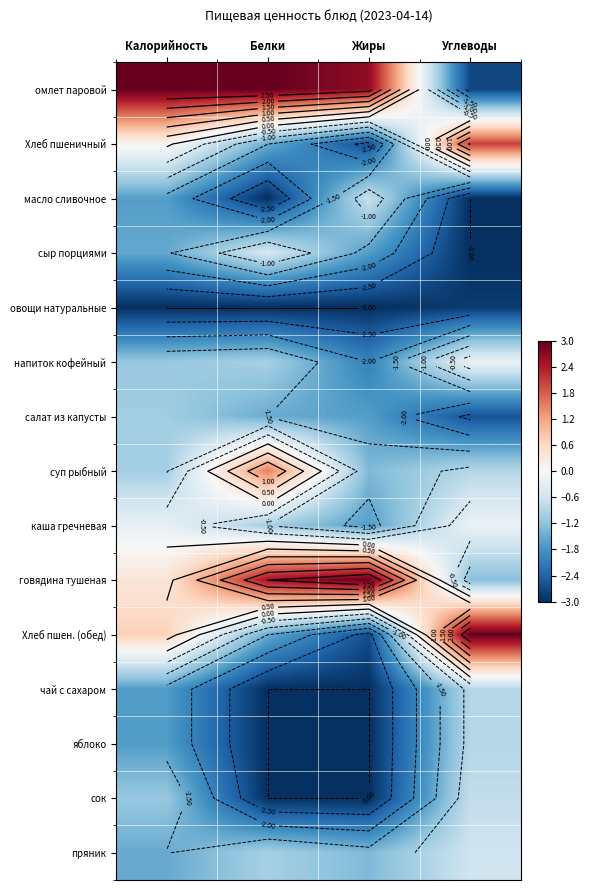

At how many categories does at least one series exceed 1?

4